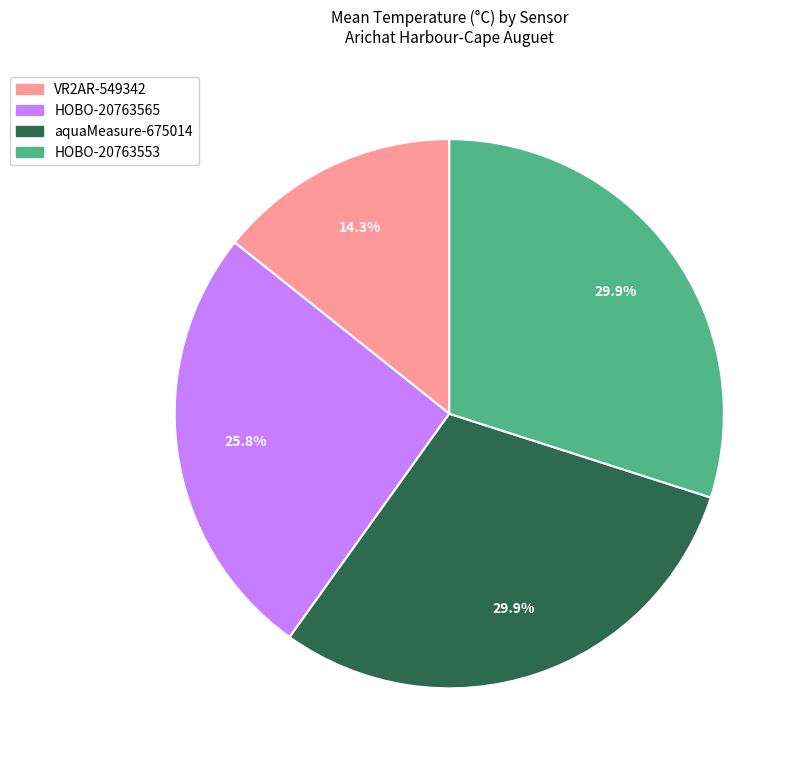

Which category has the smallest portion of the pie?

VR2AR-549342